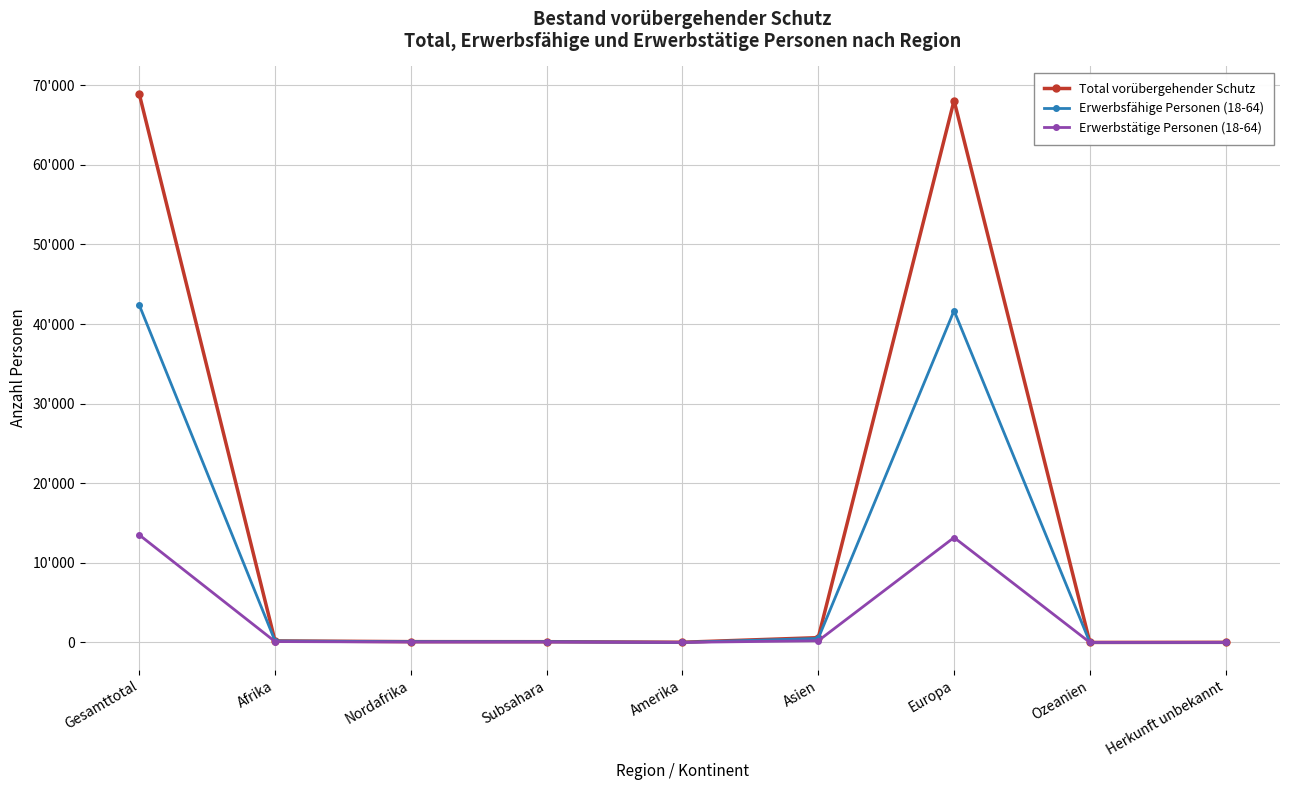

True or false: Erwerbsfähige Personen (18-64) and Total vorübergehender Schutz cross at least once.

False